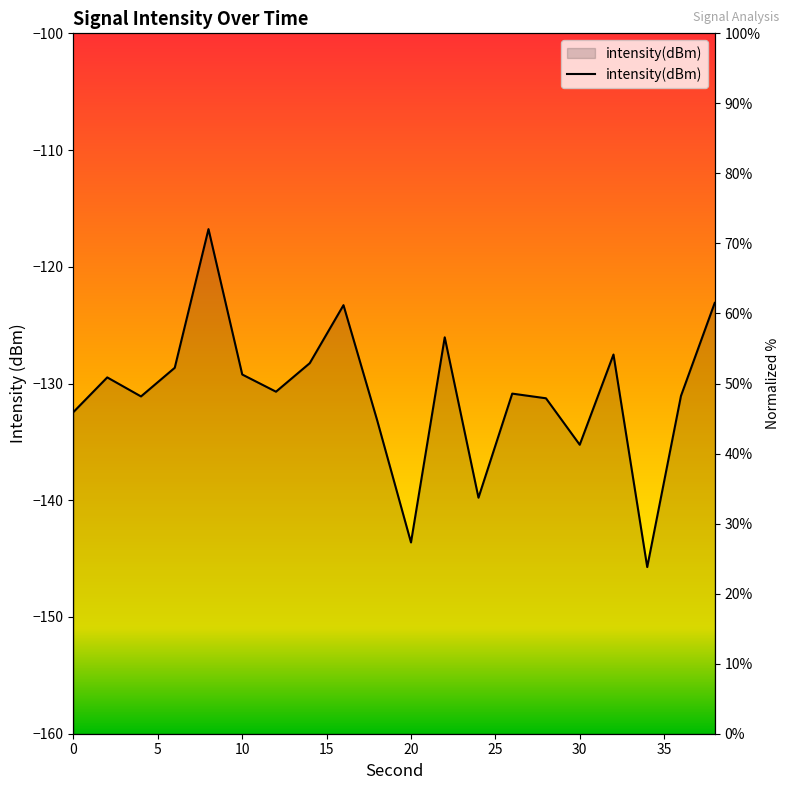

How many lines are shown in the chart?

1